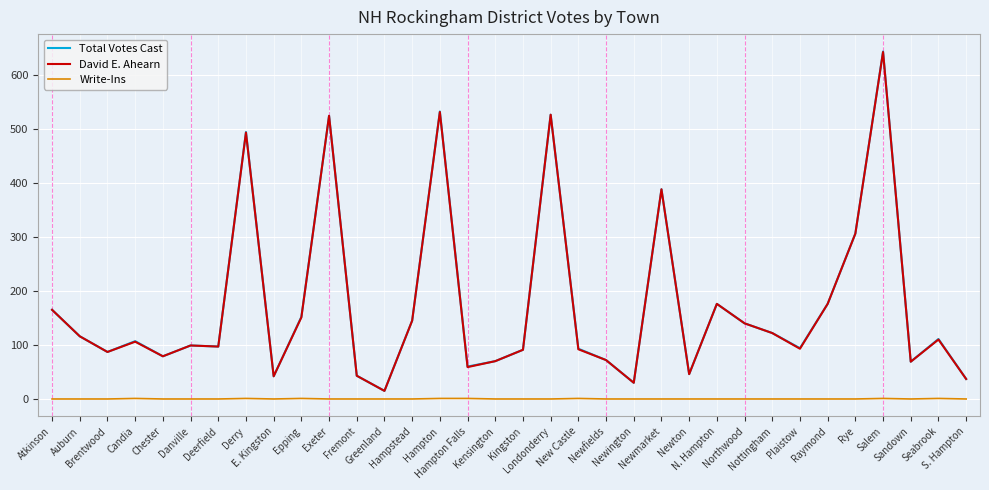

True or false: David E. Ahearn and Write-Ins cross at least once.

False